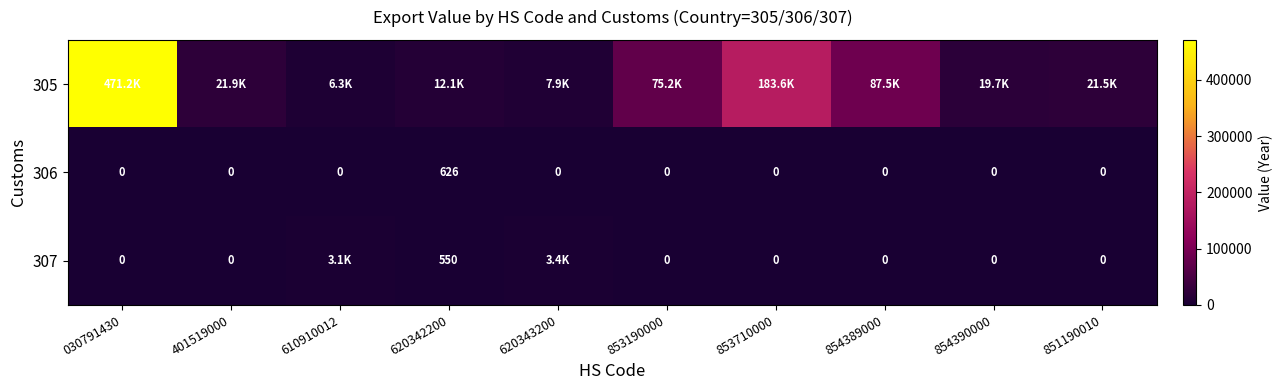

Which category has the highest value in the 306 series?

620342200